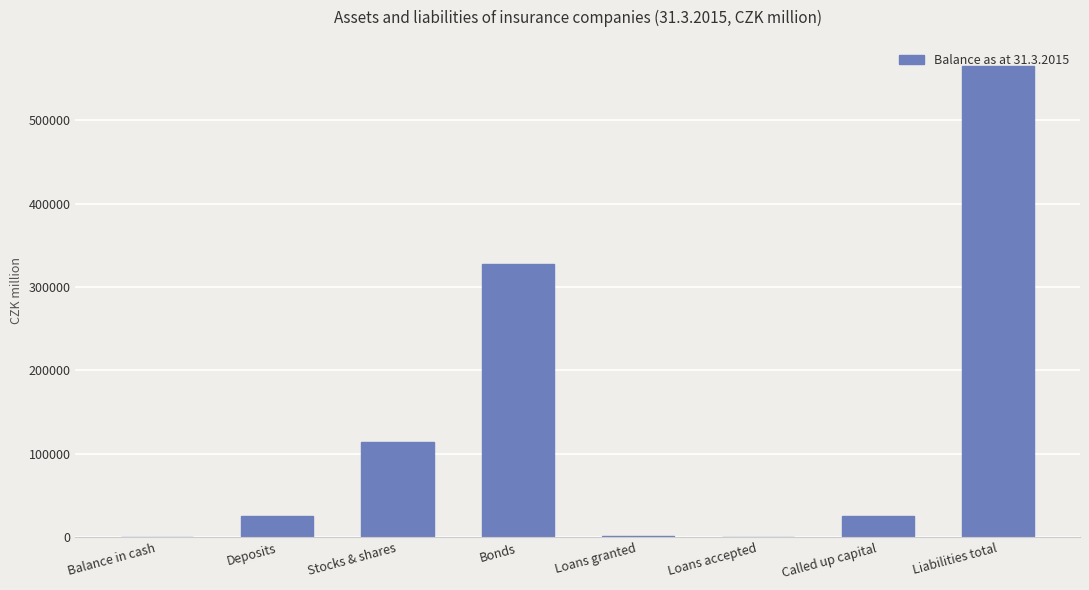

At which label is the value closest to 282233?

Bonds